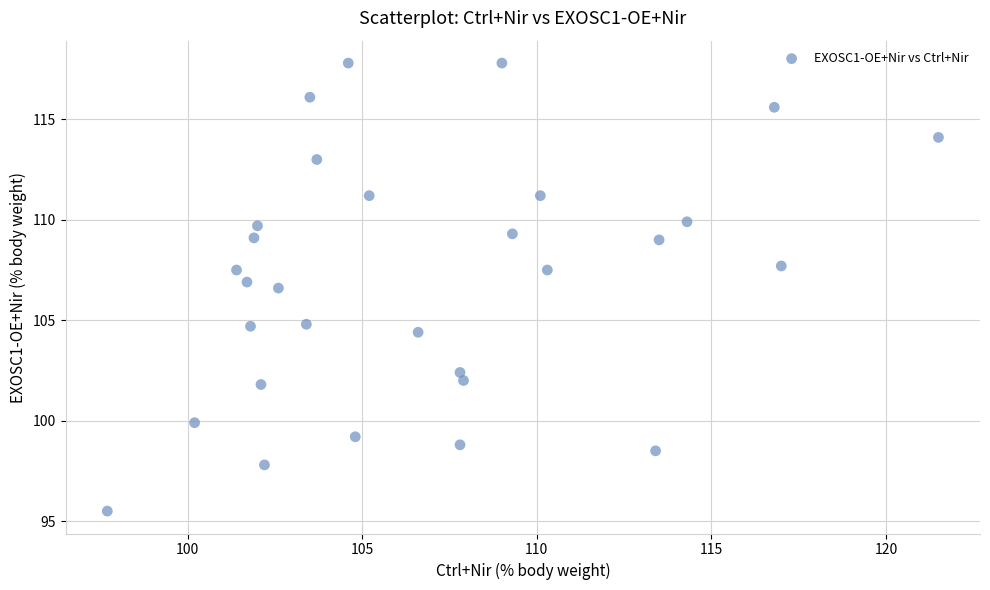

What Y value in the scatter plot is closest to 106?

106.6